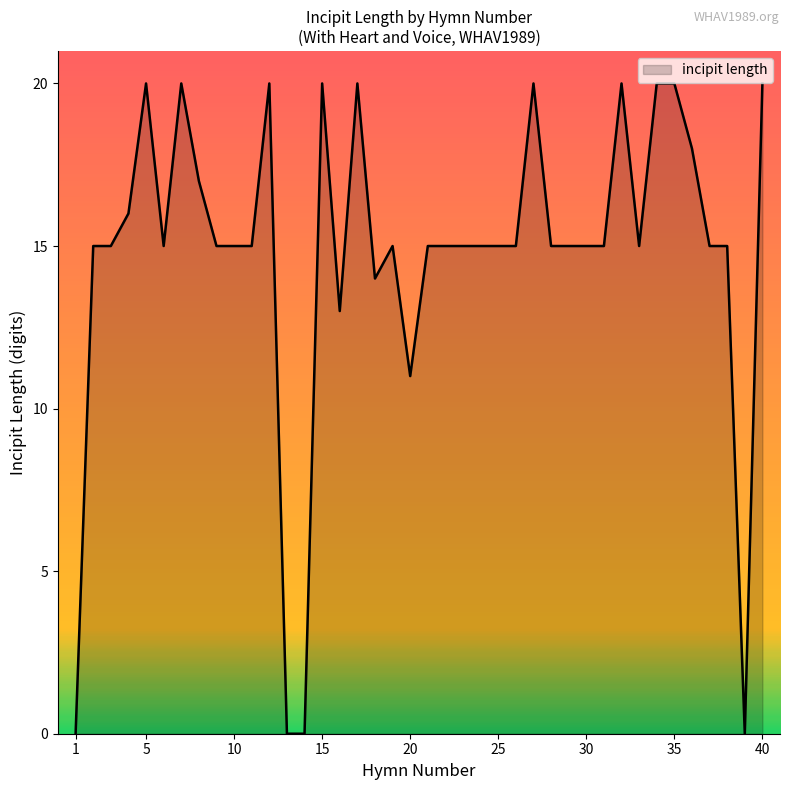

What is the greatest value displayed?

20